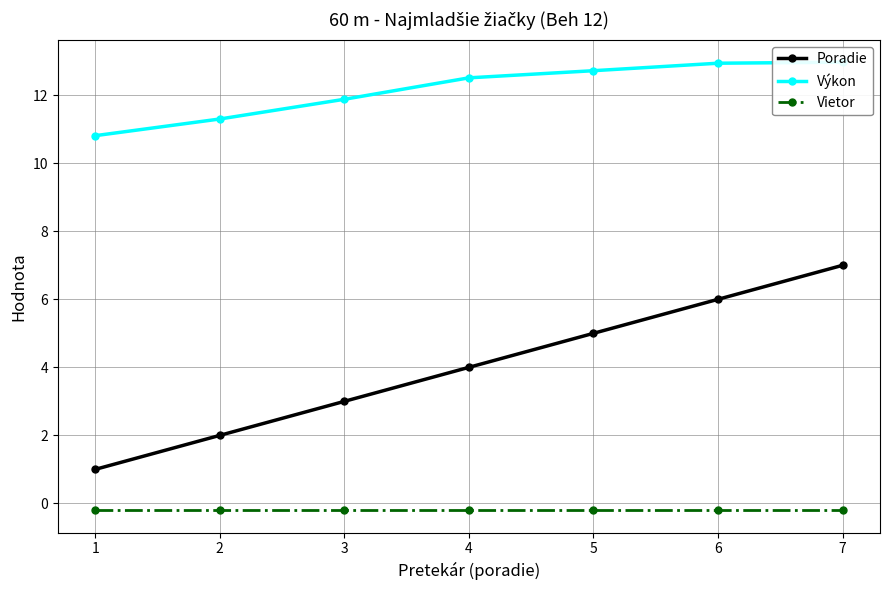

Is it true that Výkon equals 17.1 at 4?

False